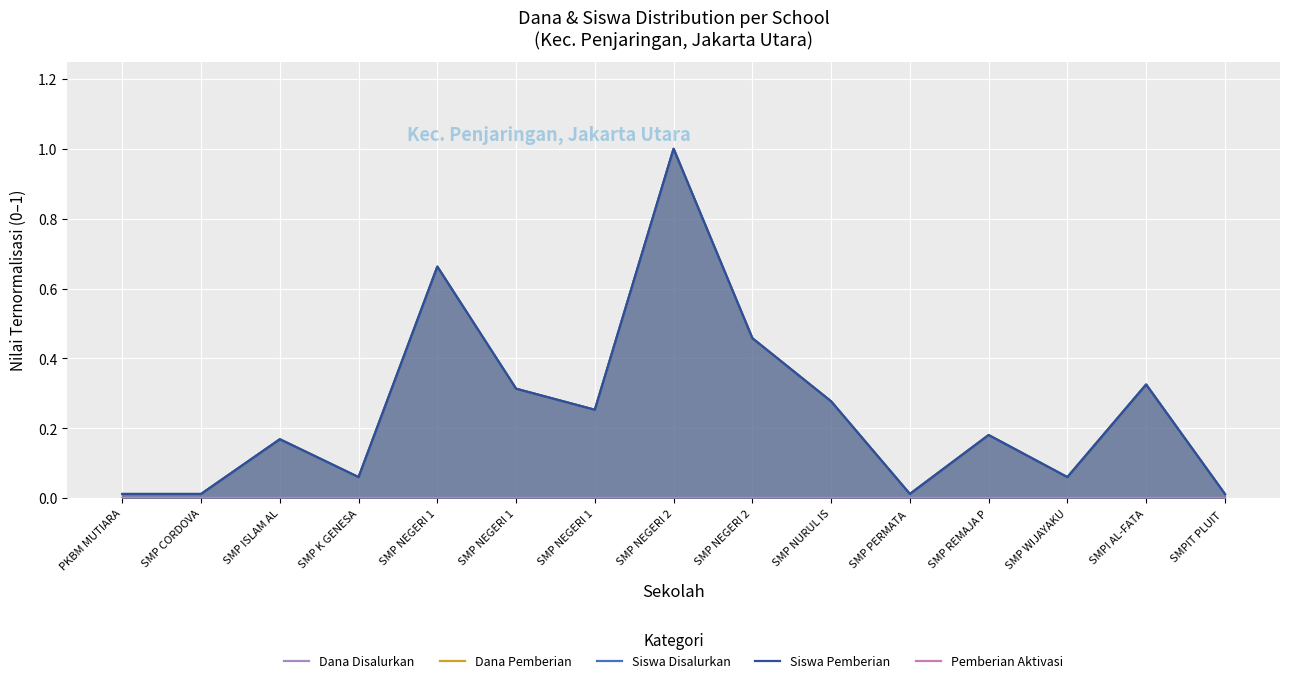

Rank the series by their maximum value, from lowest to highest.

Pemberian Aktivasi, Dana Disalurkan, Dana Pemberian, Siswa Disalurkan, Siswa Pemberian